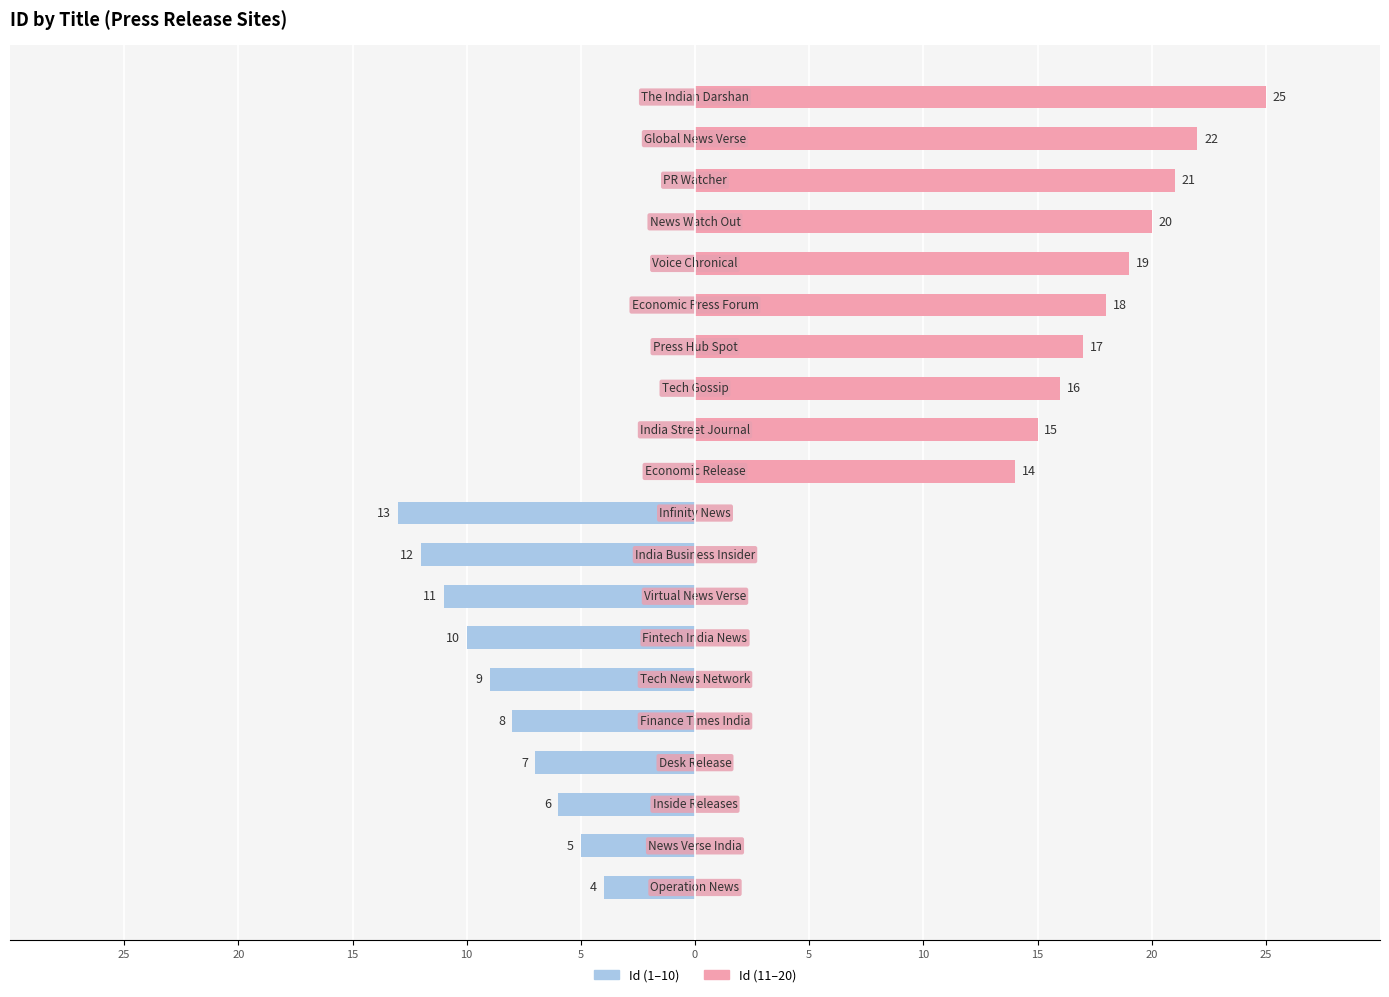

True or false: Id (11–20) has a value of 19 at 15.

True